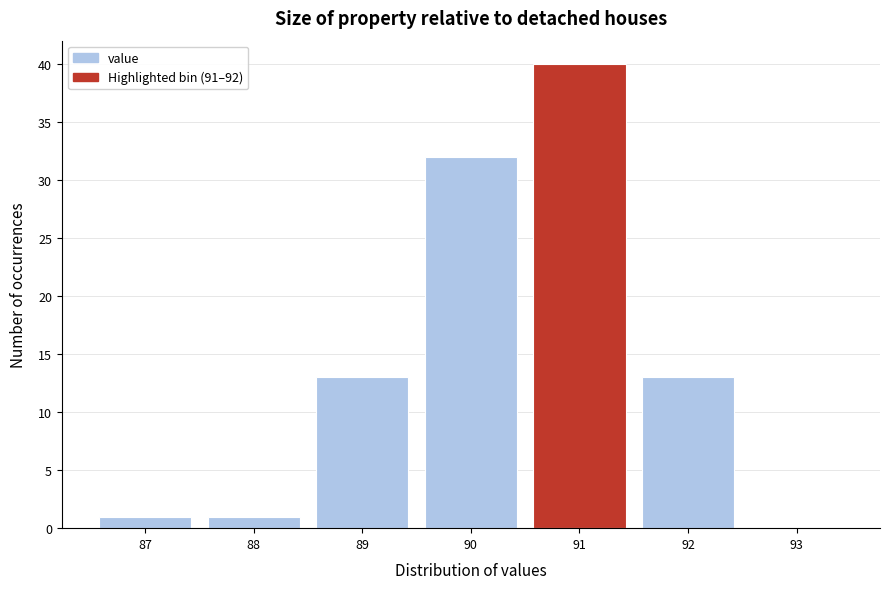

Reading right to left, transcribe all the data shown in this chart.

93=0	92=13	91=40	90=32	89=13	88=1	87=1